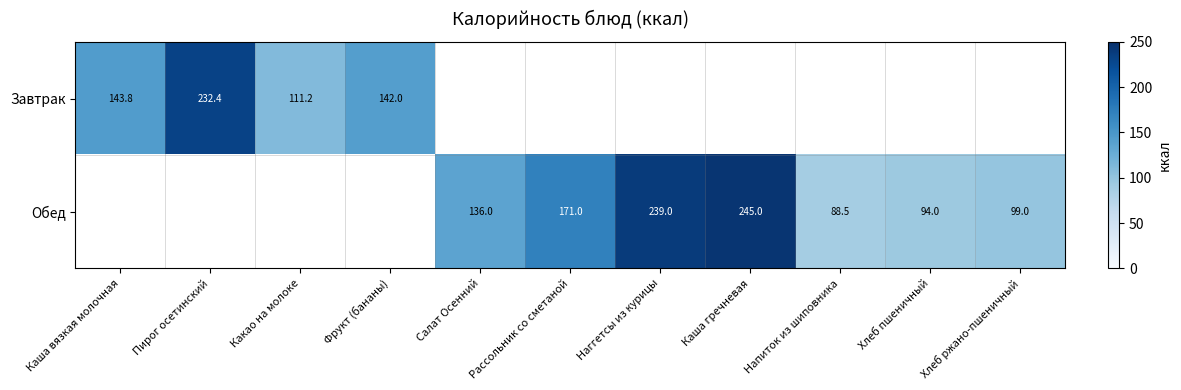

Rank the series by their maximum value, from lowest to highest.

Завтрак, Обед